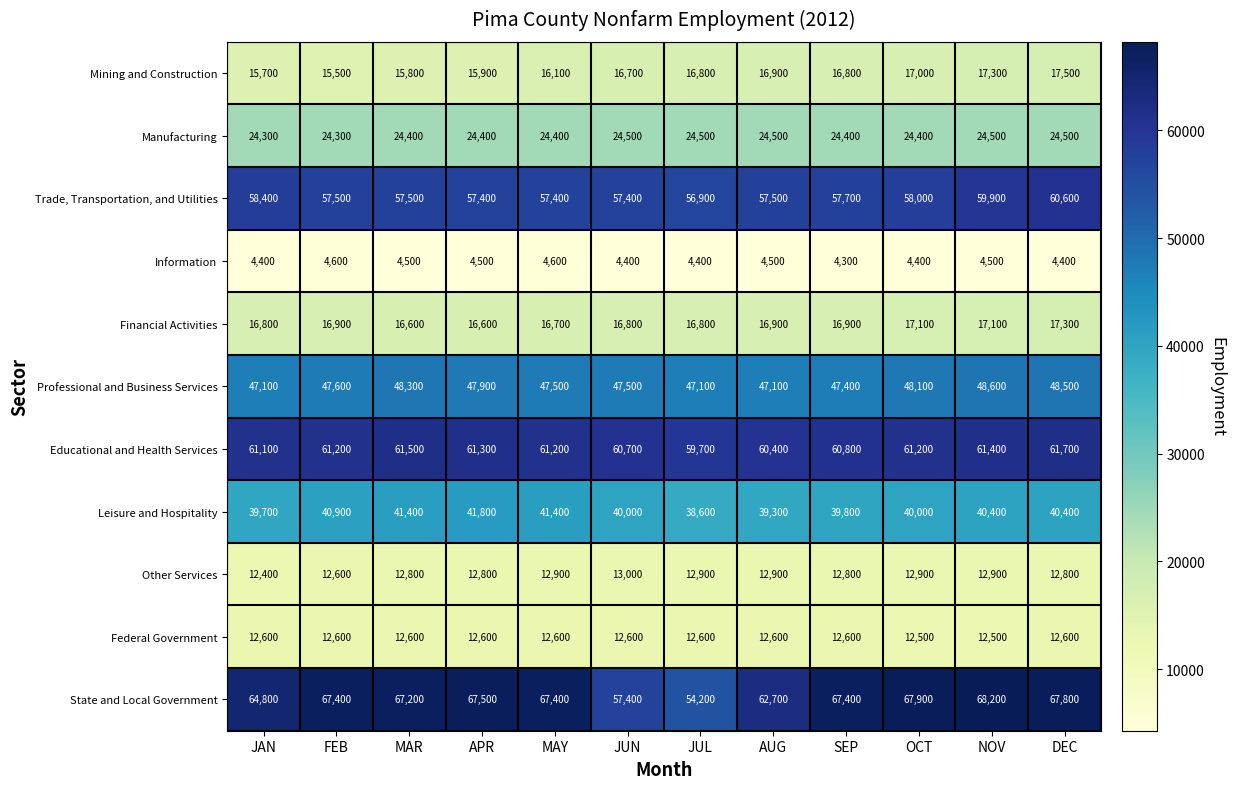

At how many categories does at least one series exceed 44214?

12